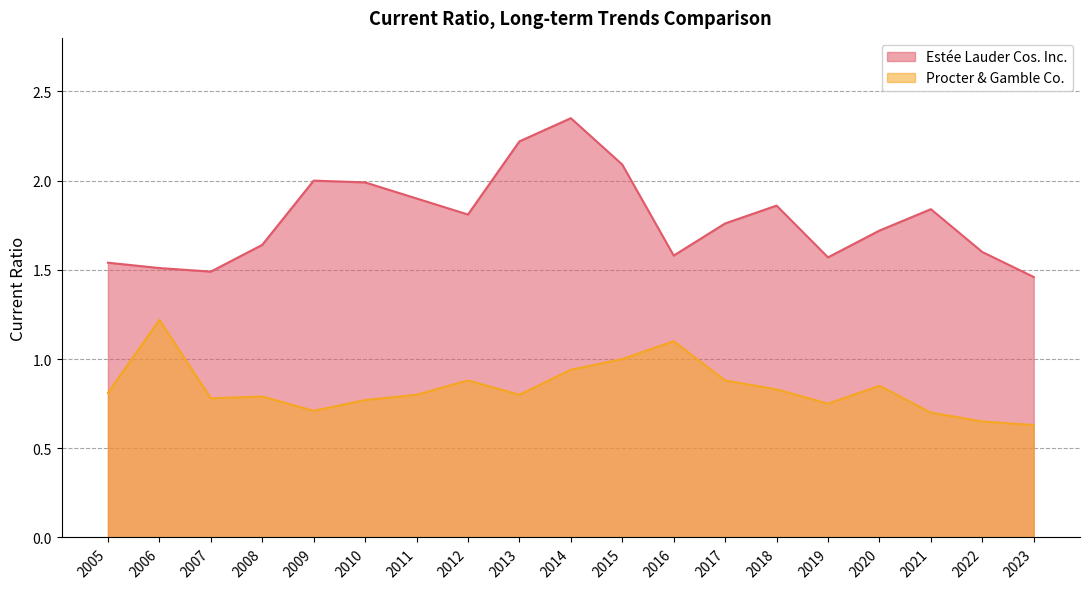

What are all the series names shown in the legend?

Estée Lauder Cos. Inc., Procter & Gamble Co.